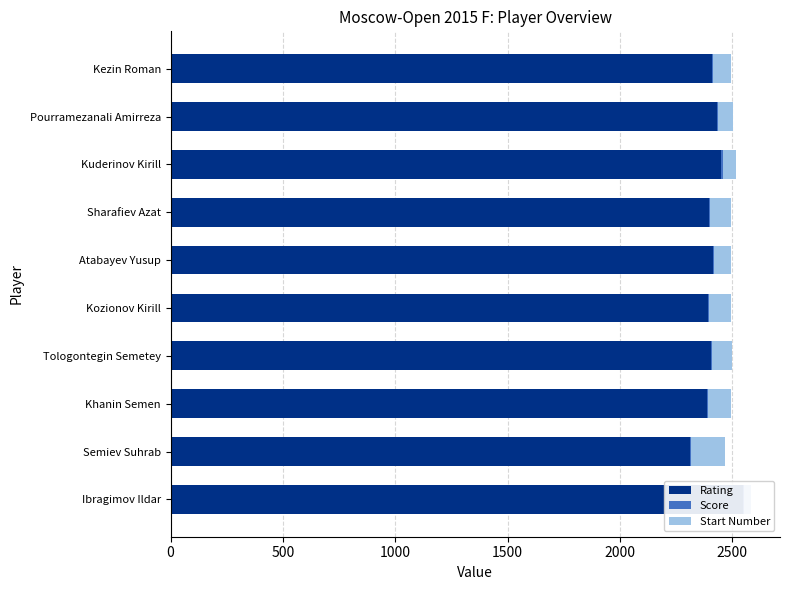

The Rating series shows 4288.7 at Atabayev Yusup. True or false?

False